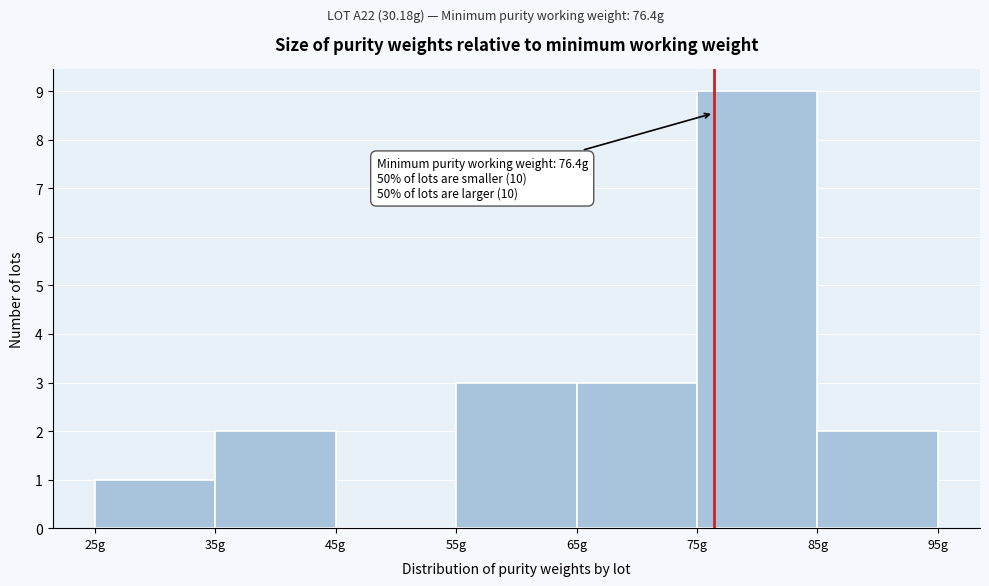

Over which range of the x-axis is the bar tallest?

75 to 85